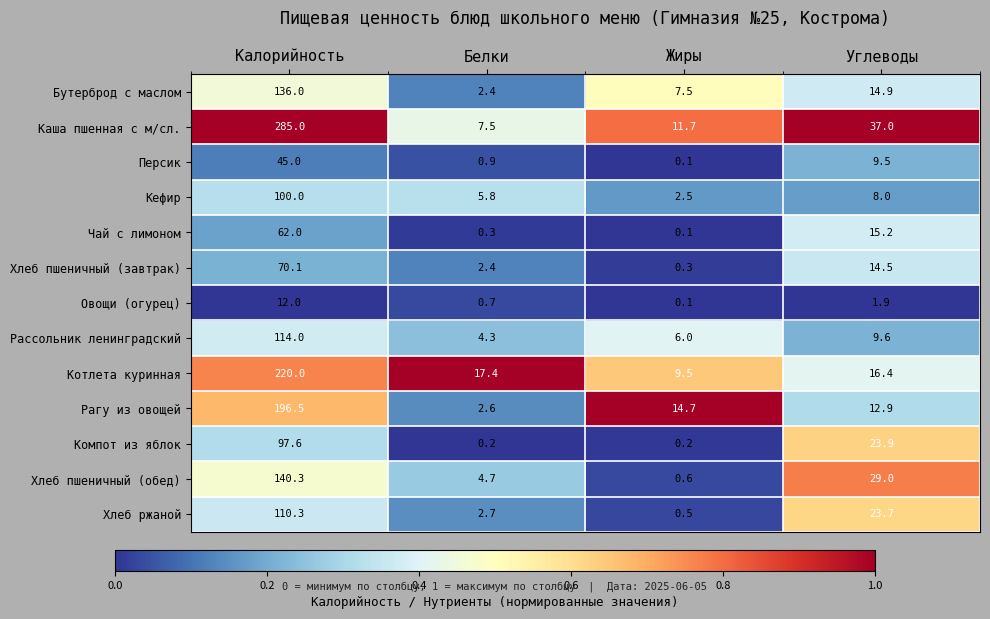

Rank the categories by Котлета куринная value from lowest to highest.

Жиры, Углеводы, Белки, Калорийность